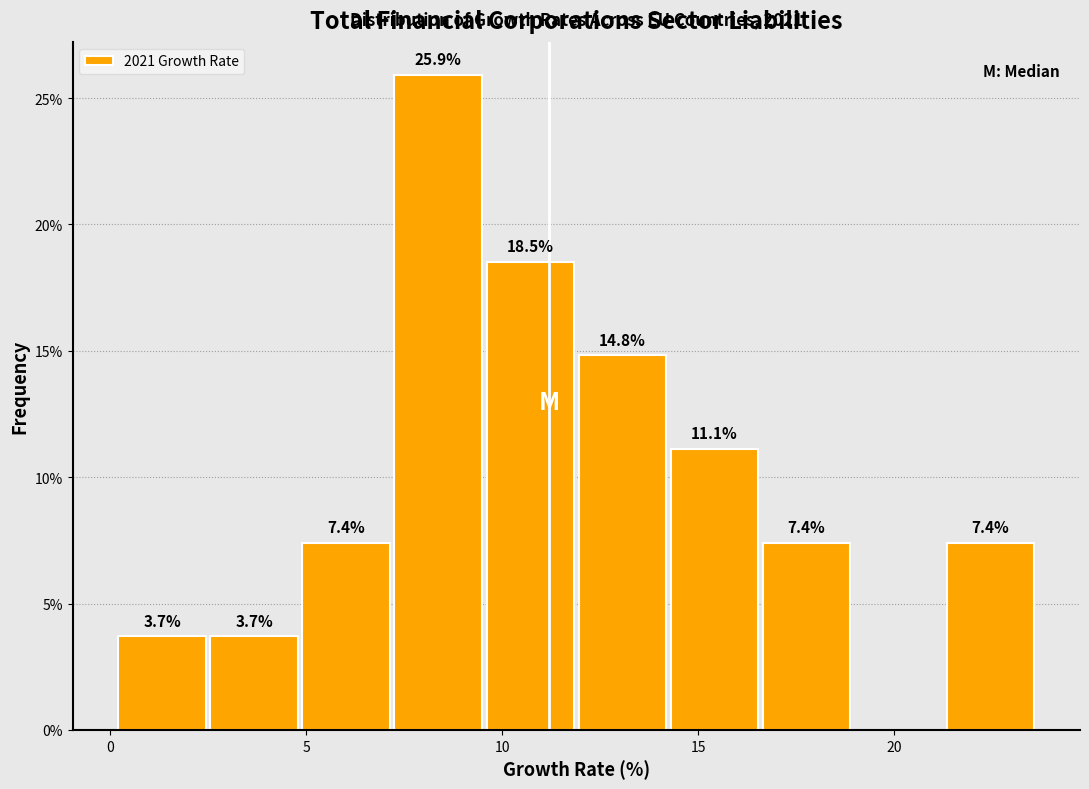

Which range on the x-axis has the tallest bar?

7.25 to 9.60